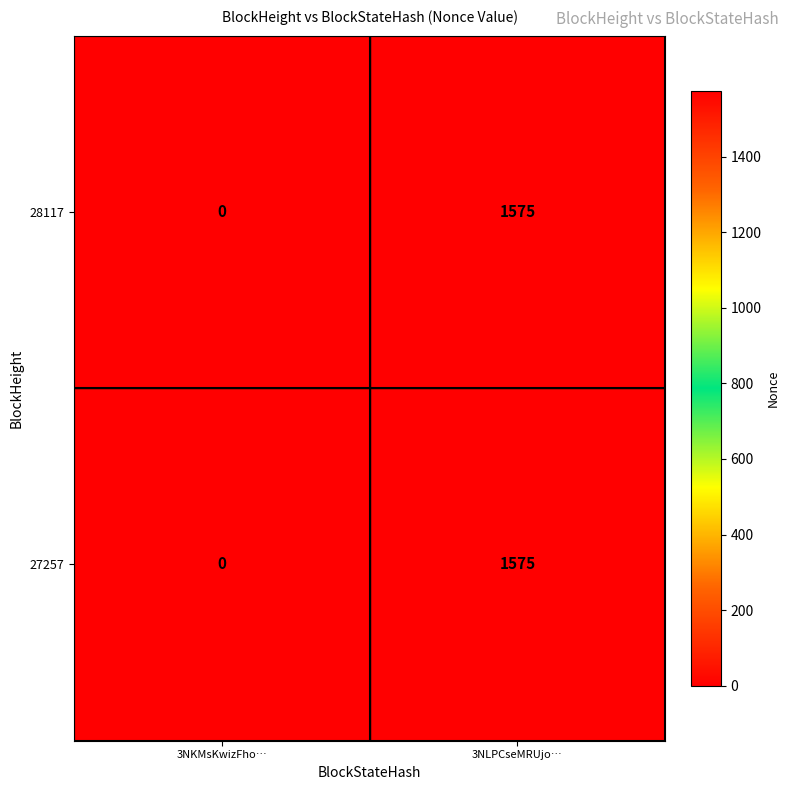

Rank the categories by 28117 value from highest to lowest.

3NLPCseMRUjo…, 3NKMsKwizFho…